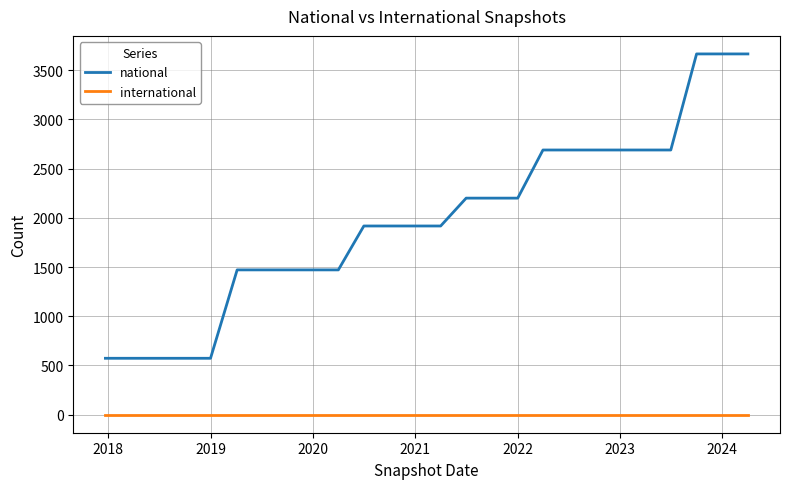

How many national values are between 1471 and 2689?

18